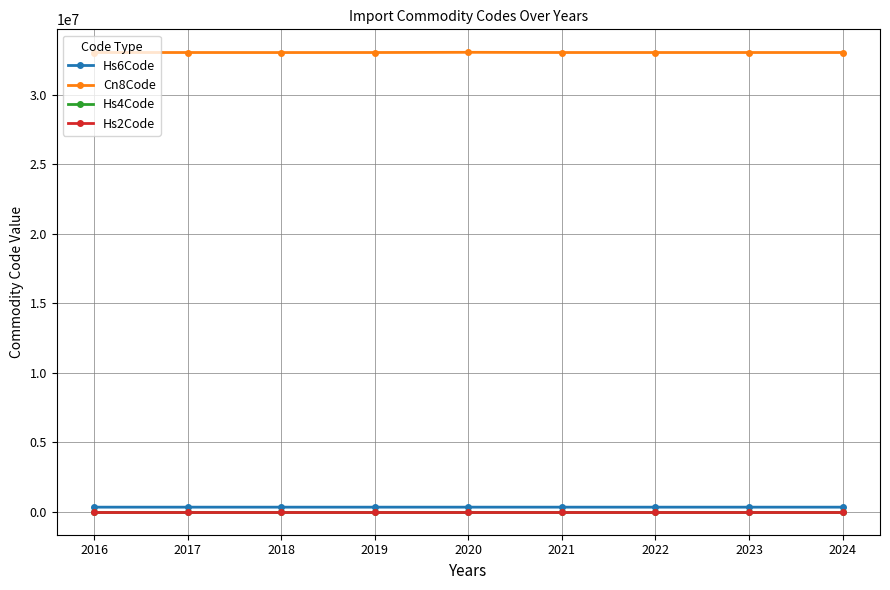

What is the maximum value for Cn8Code?

33064450.0